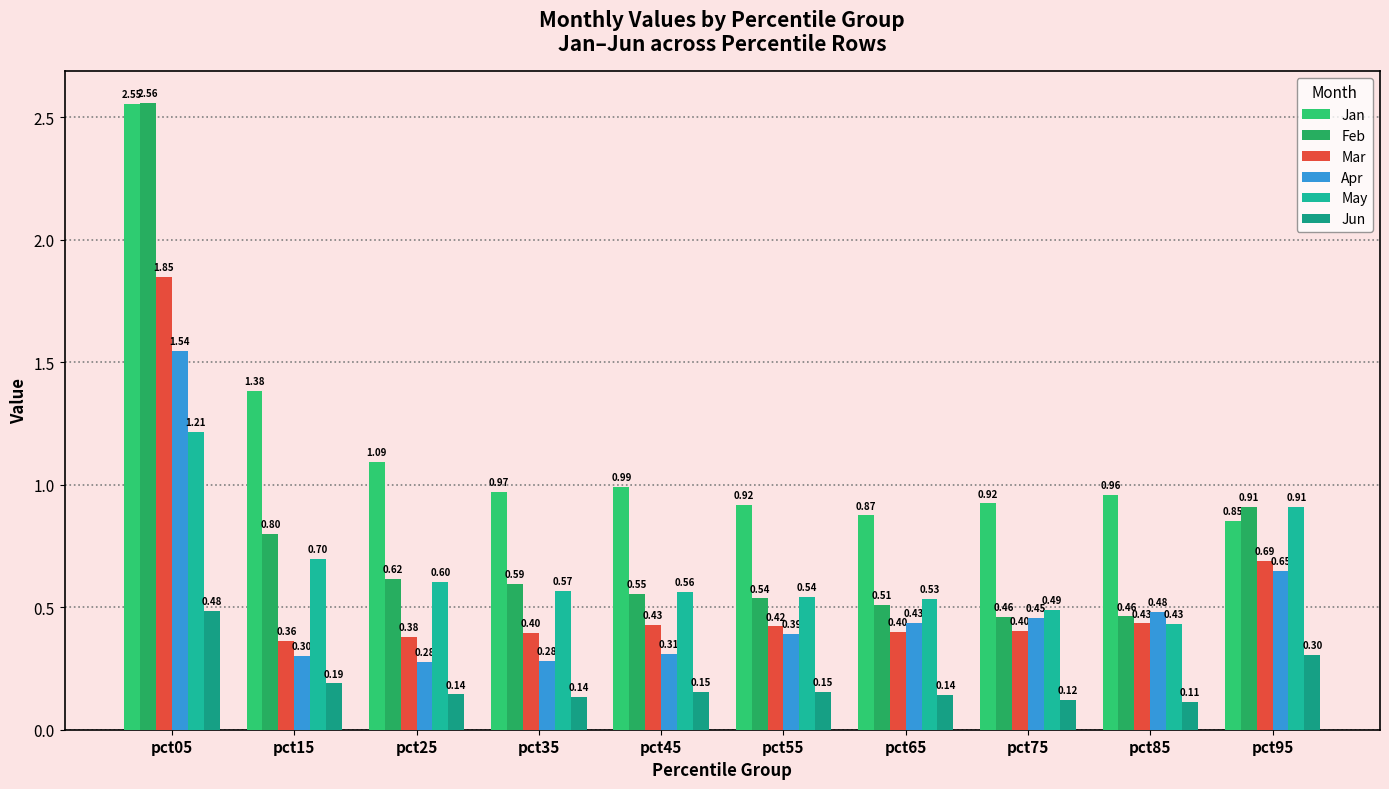

What is the greatest value displayed?

2.6